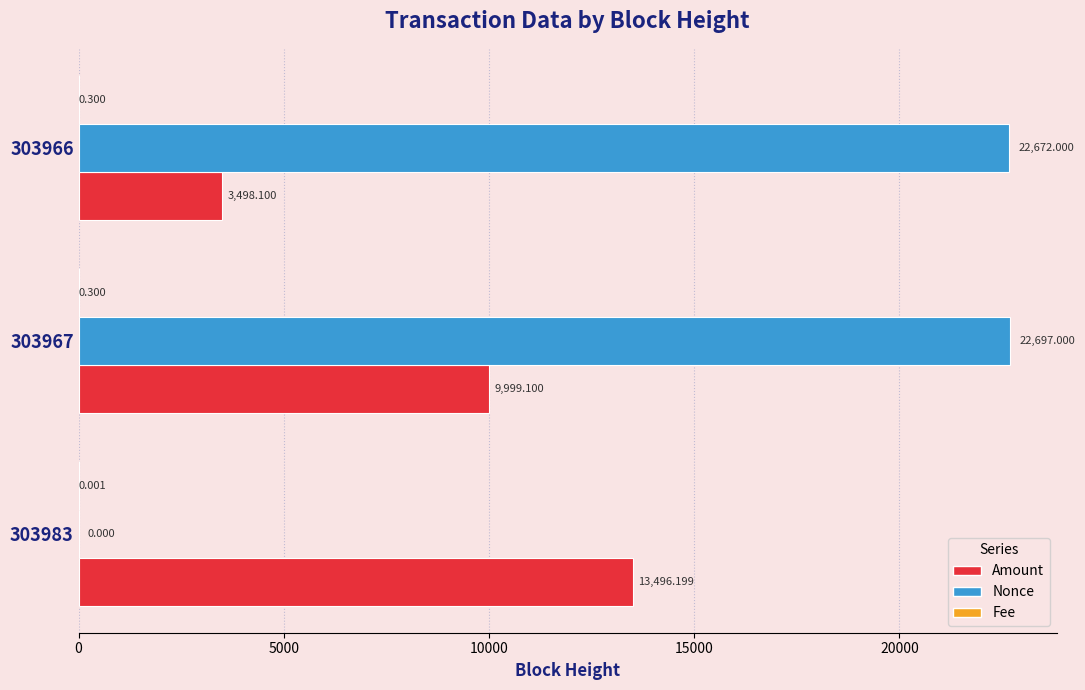

Between 303967 and 303966, which series saw the biggest shift?

Amount